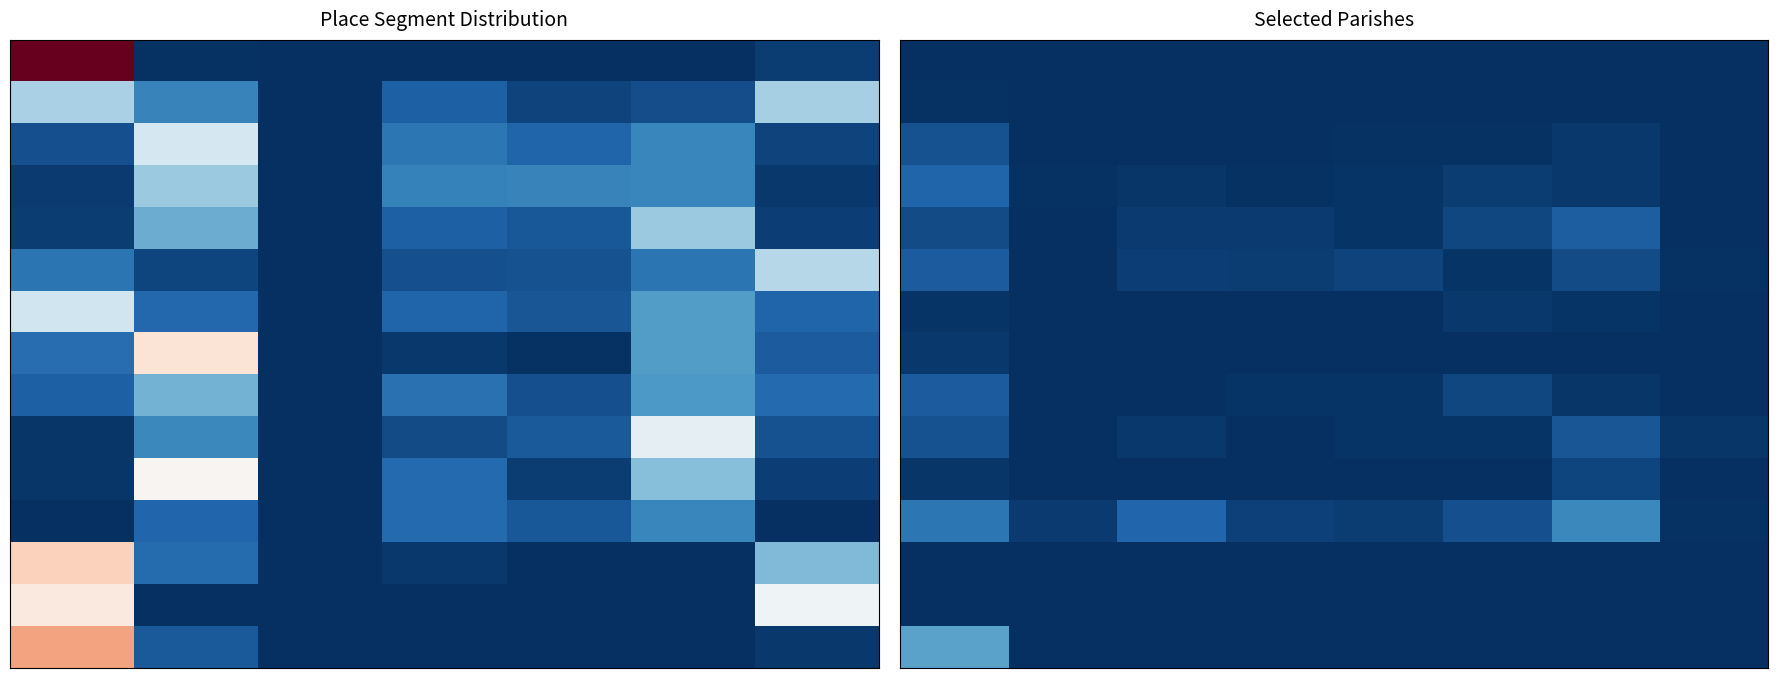

What is the difference between the highest and lowest values at 6?

17.0